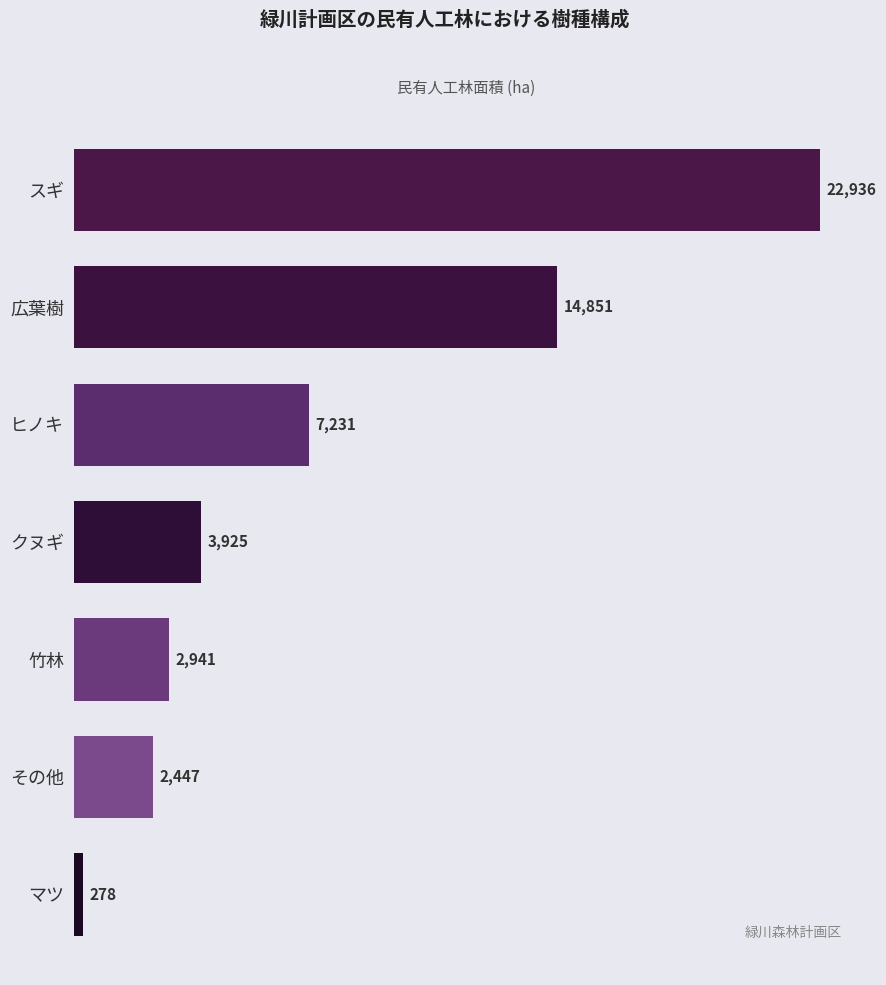

At which label is the value closest to 11607?

広葉樹